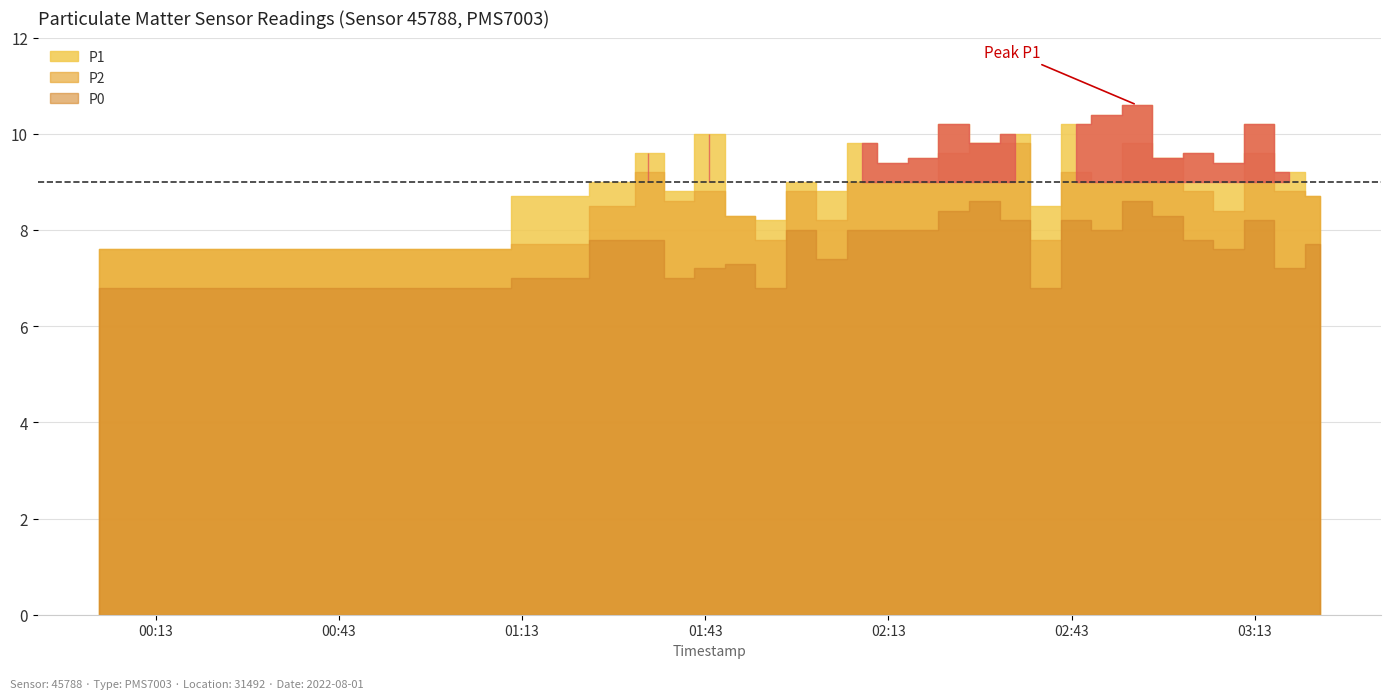

Reading left to right, transcribe all the data shown in this chart.

P1: 7.6	7.6	7.6	7.6	7.6	8.7	9.0	9.6	8.8	10.0	8.3	8.2	9.0	8.8	9.8	9.4	9.5	10.2	9.8	10.0	8.5	10.2	10.4	10.6	9.5	9.6	9.4	10.2	9.2	8.7
P2: 7.6	7.6	7.6	7.6	7.6	7.7	8.5	9.2	8.6	8.8	8.3	7.8	8.8	8.2	9.0	9.0	9.0	9.6	9.8	9.8	7.8	9.2	9.0	9.8	9.5	8.8	8.4	9.6	8.8	8.7
P0: 6.8	6.8	6.8	6.8	6.8	7.0	7.8	7.8	7.0	7.2	7.3	6.8	8.0	7.4	8.0	8.0	8.0	8.4	8.6	8.2	6.8	8.2	8.0	8.6	8.3	7.8	7.6	8.2	7.2	7.7